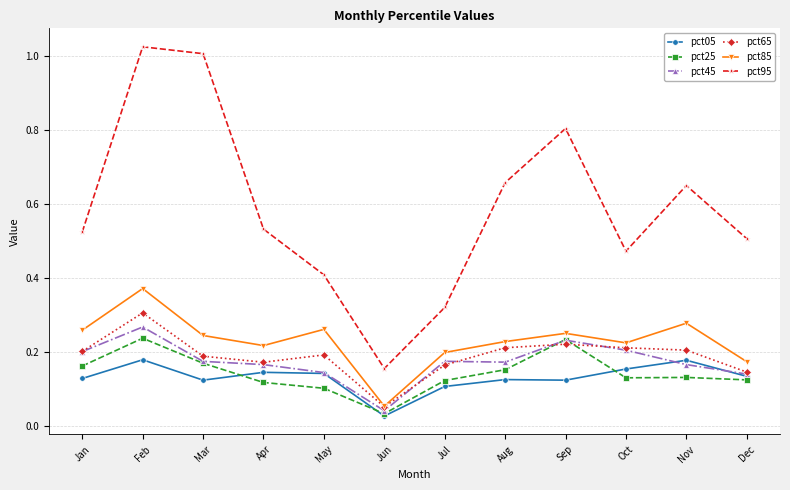

What is the sum of all pct25 values?

1.7